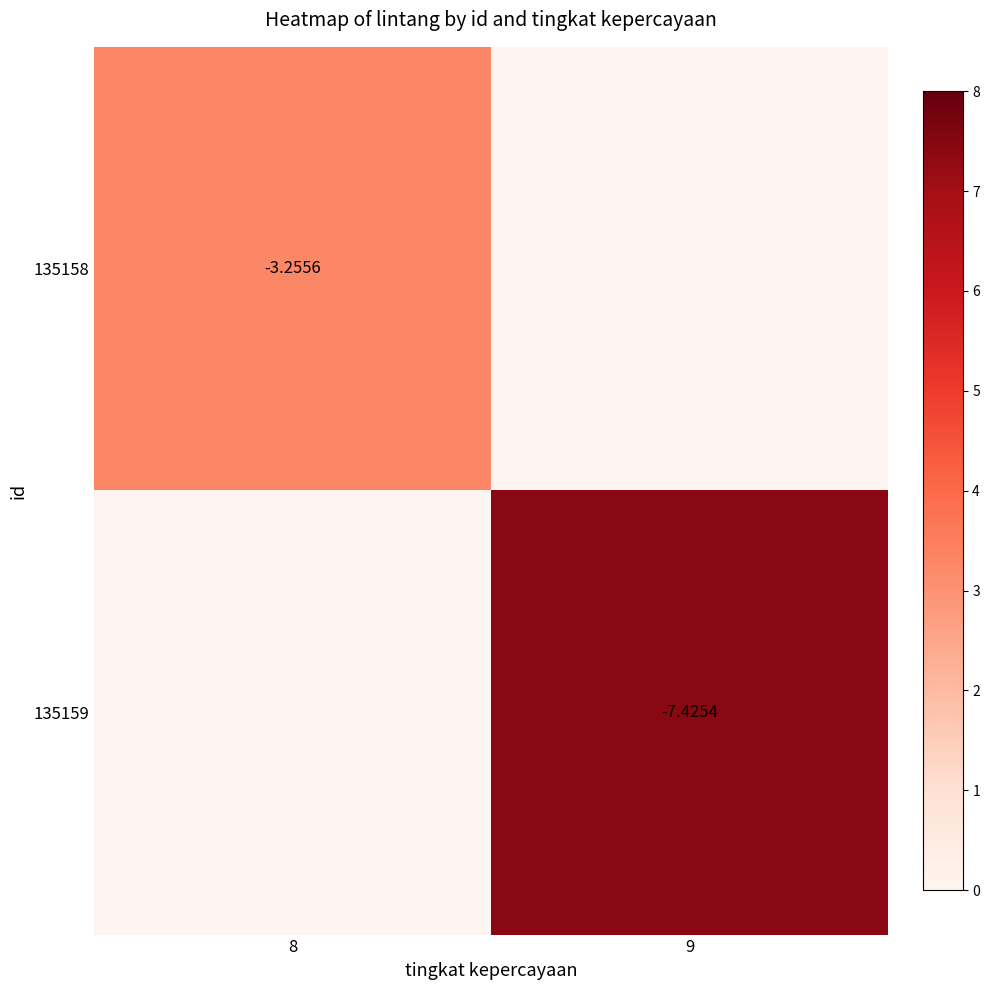

Which series has the widest spread of values?

135158